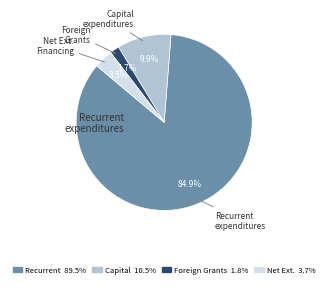

How many slices are in this pie chart?

4